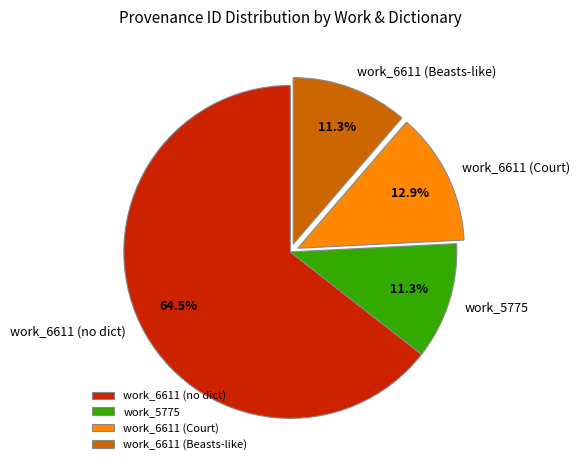

Does any single category account for the majority?

Yes